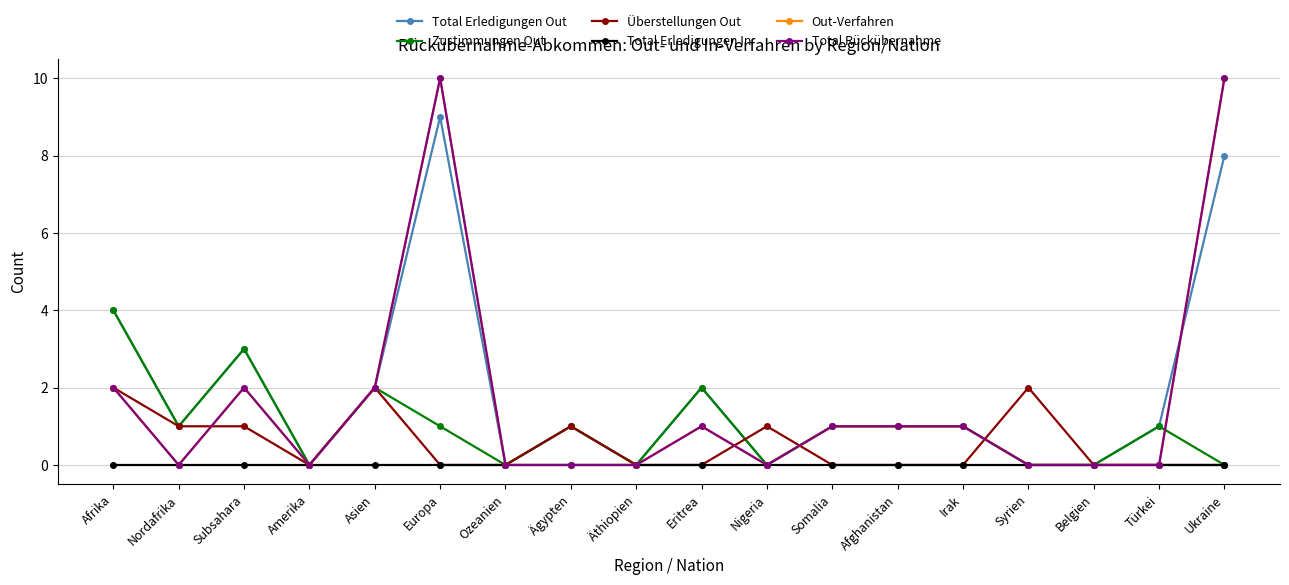

Is this an area chart (filled region under the line)?

No